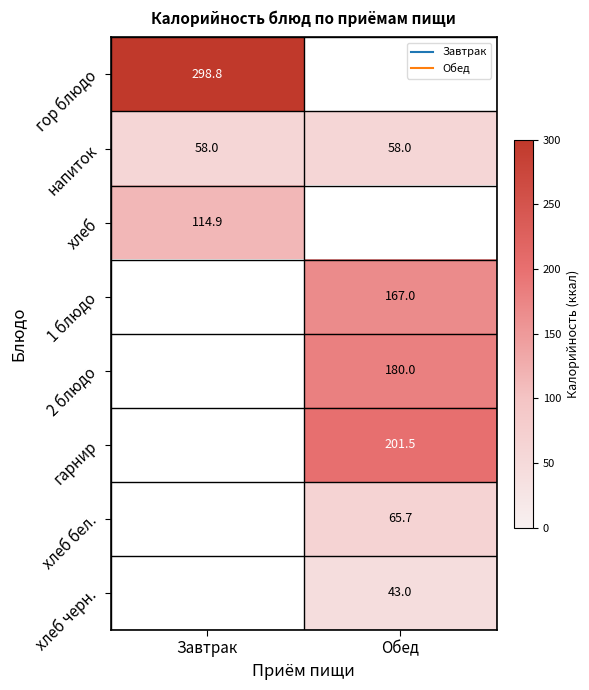

How many categories are shown in the chart?

2